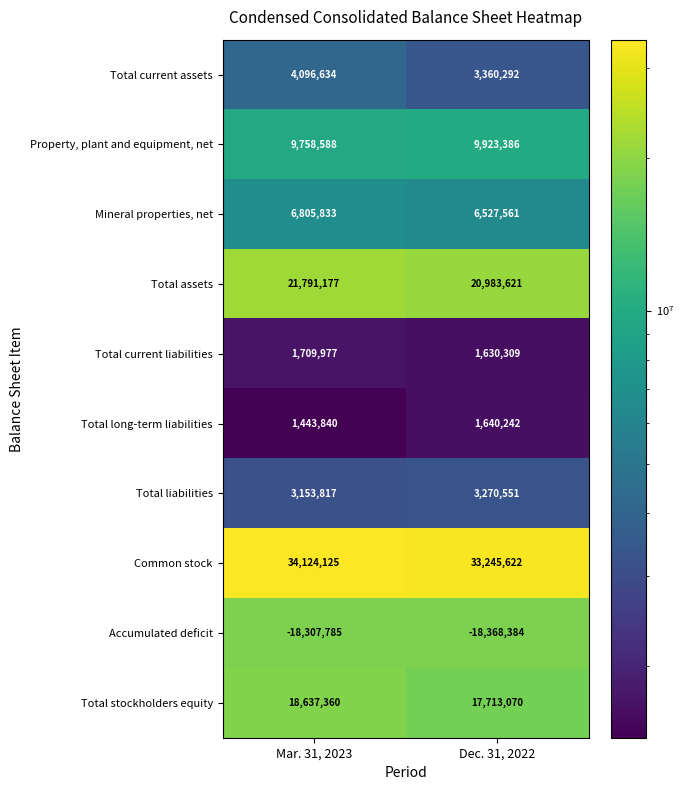

What is the smallest value displayed?

-18368384